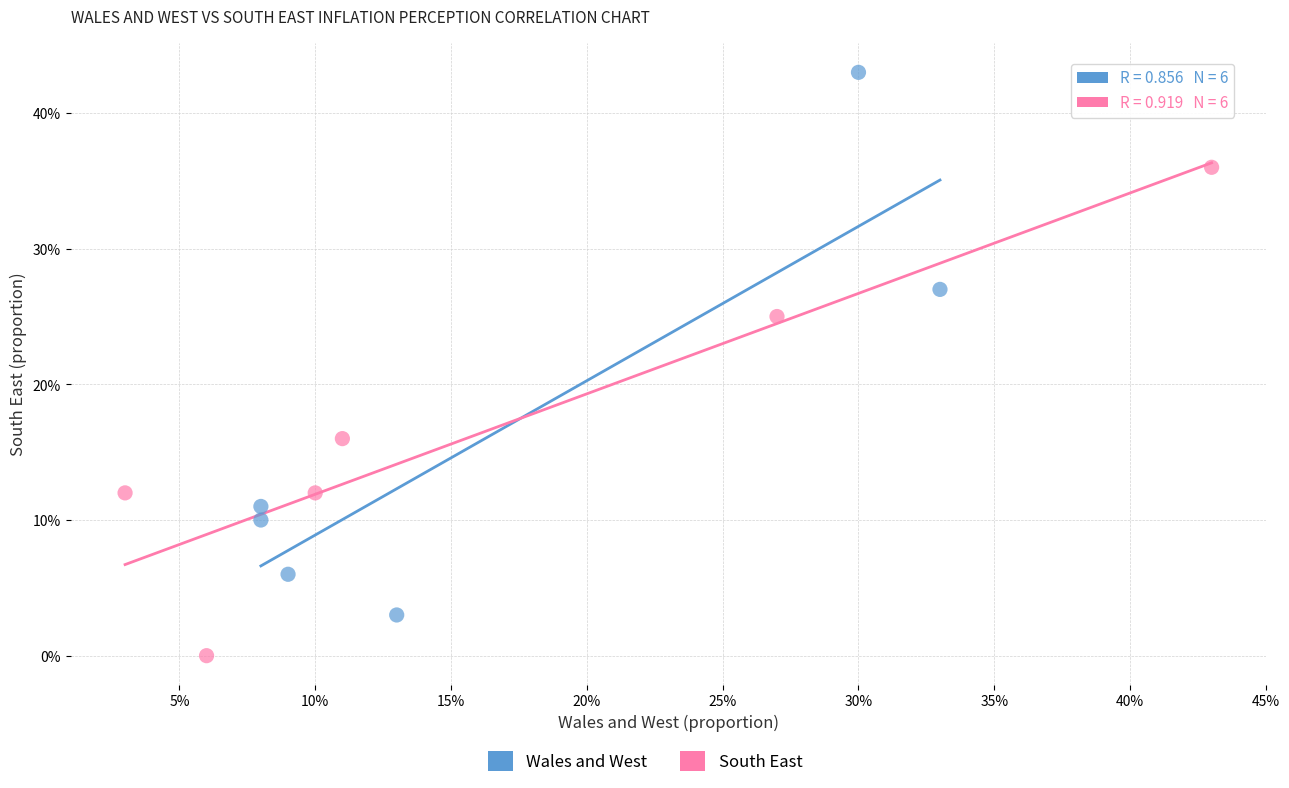

Which series contains the highest Y value?

Wales and West